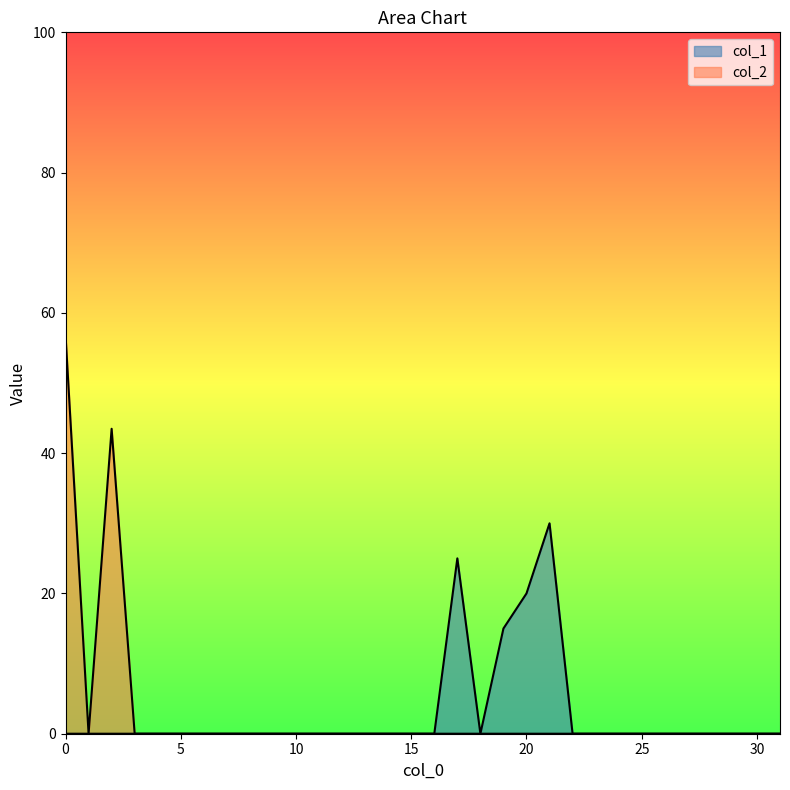

Is the value of col_1 at 0 greater than the value of col_2 at 0?

No